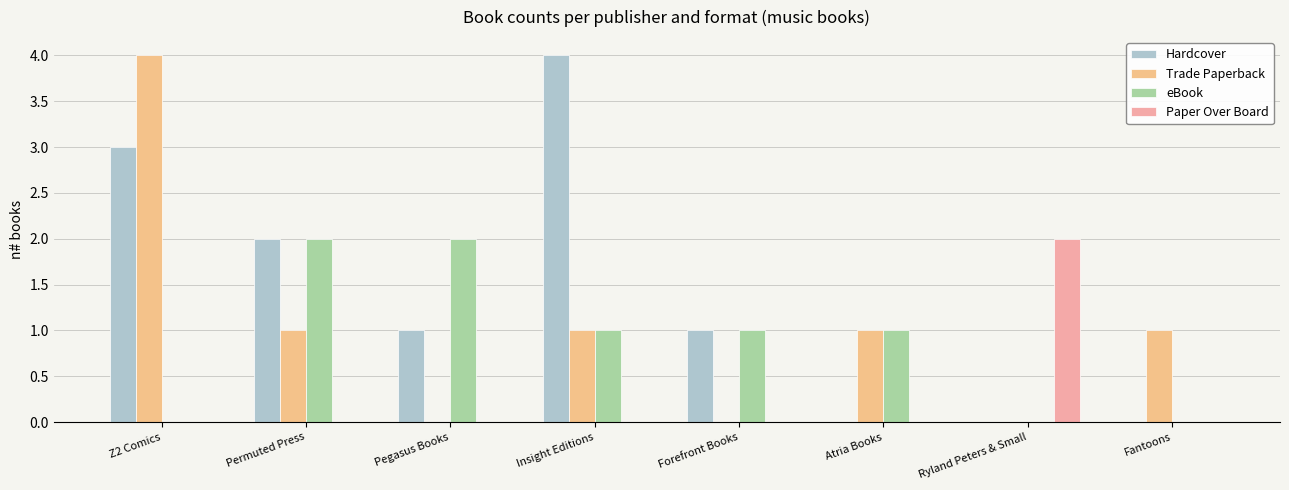

What is the greatest value displayed?

4